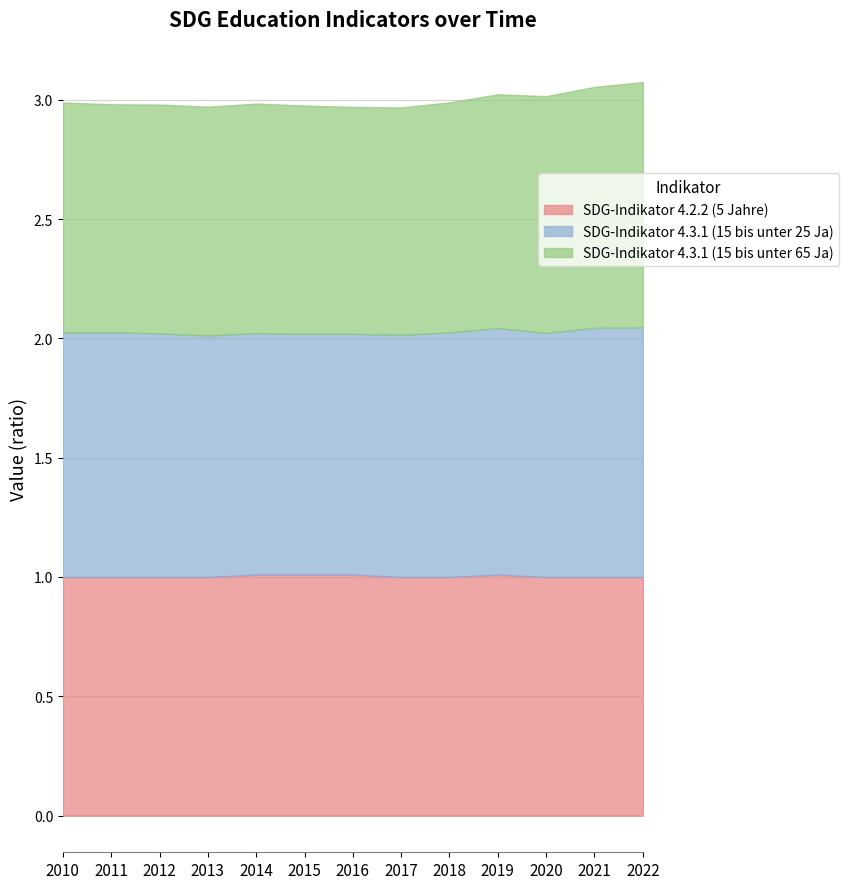

How many data points in SDG-Indikator 4.2.2 (5 Jahre) are above 1?

4